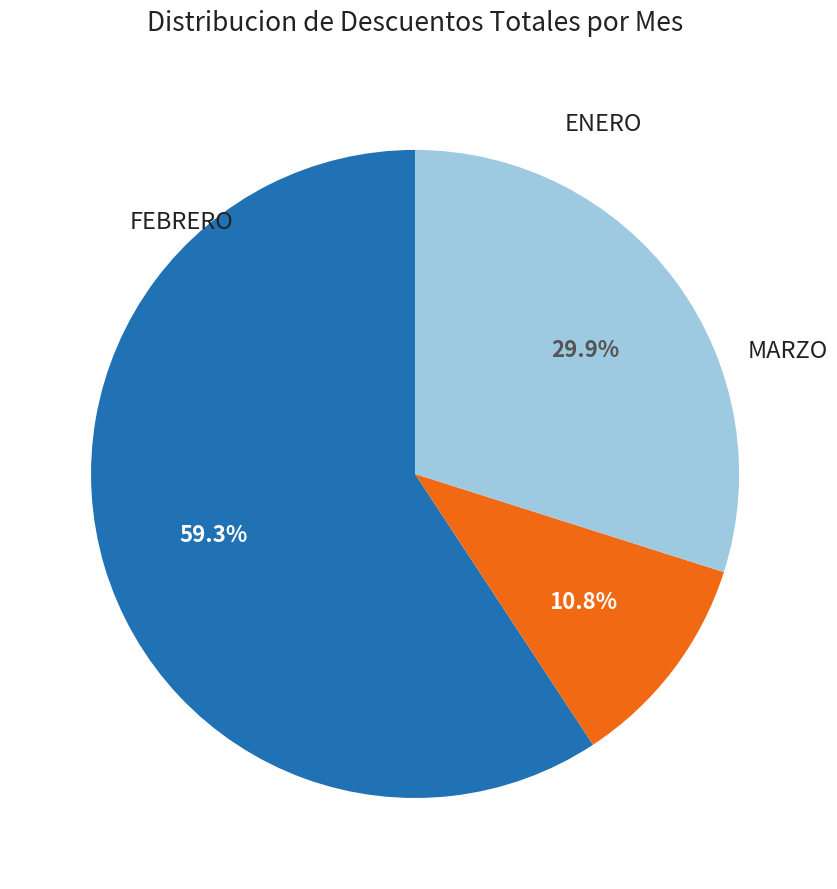

To the nearest percent, what is the difference between the largest and smallest slice percentages?

48%